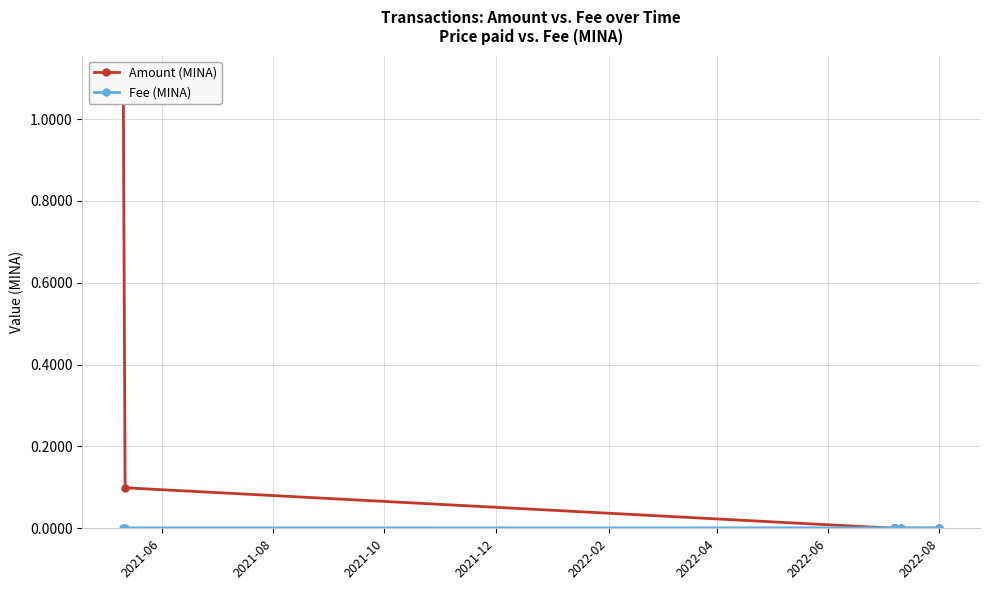

What is the sum of the Amount (MINA) values at 2022-04 and 2021-08?

0.1